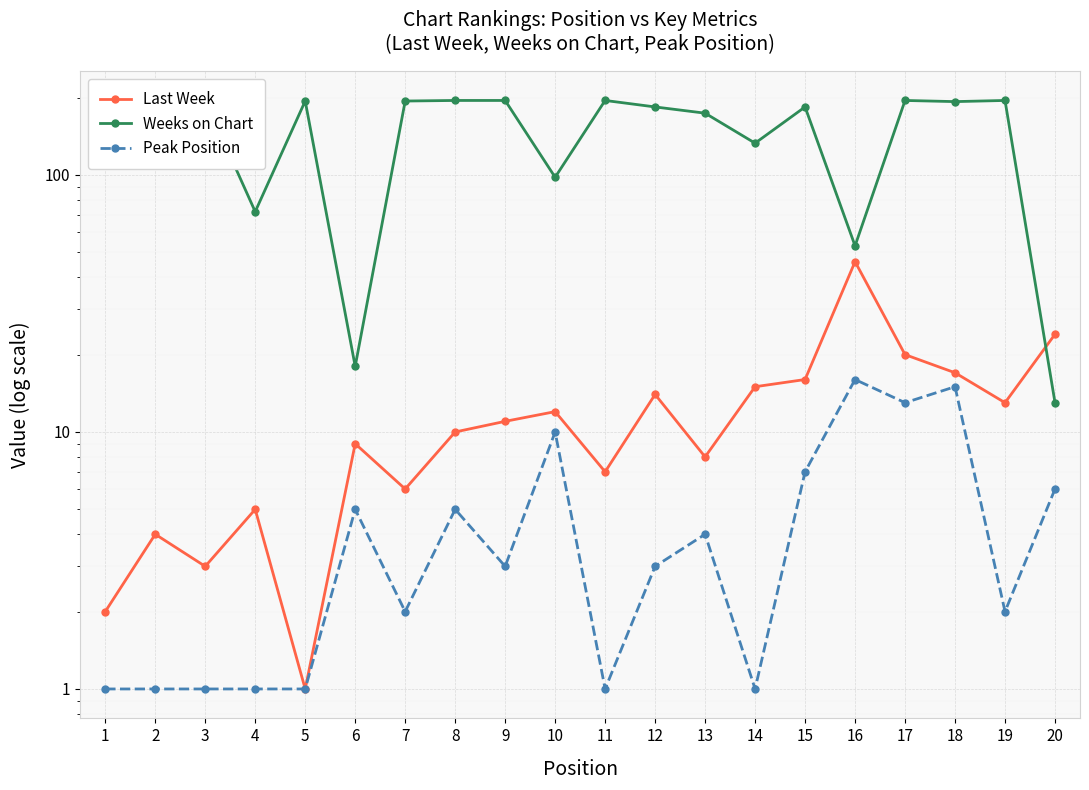

Between 1 and 9, which series saw the biggest shift?

Weeks on Chart